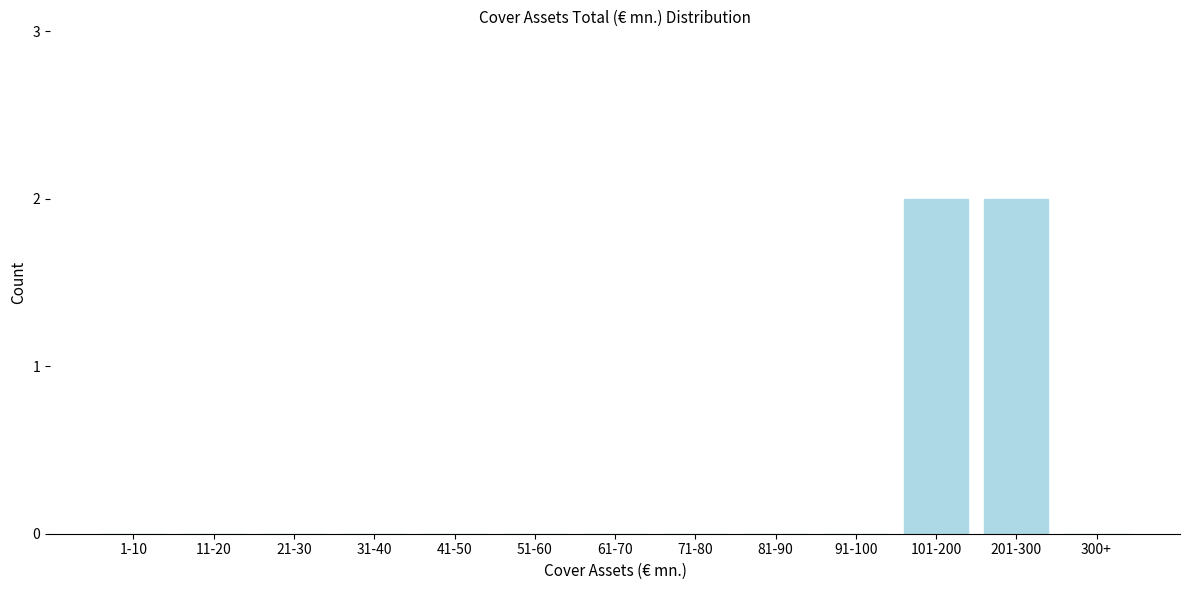

Reading left to right, list all the values displayed in this chart.

1-10=0	11-20=0	21-30=0	31-40=0	41-50=0	51-60=0	61-70=0	71-80=0	81-90=0	91-100=0	101-200=2	201-300=2	300+=0